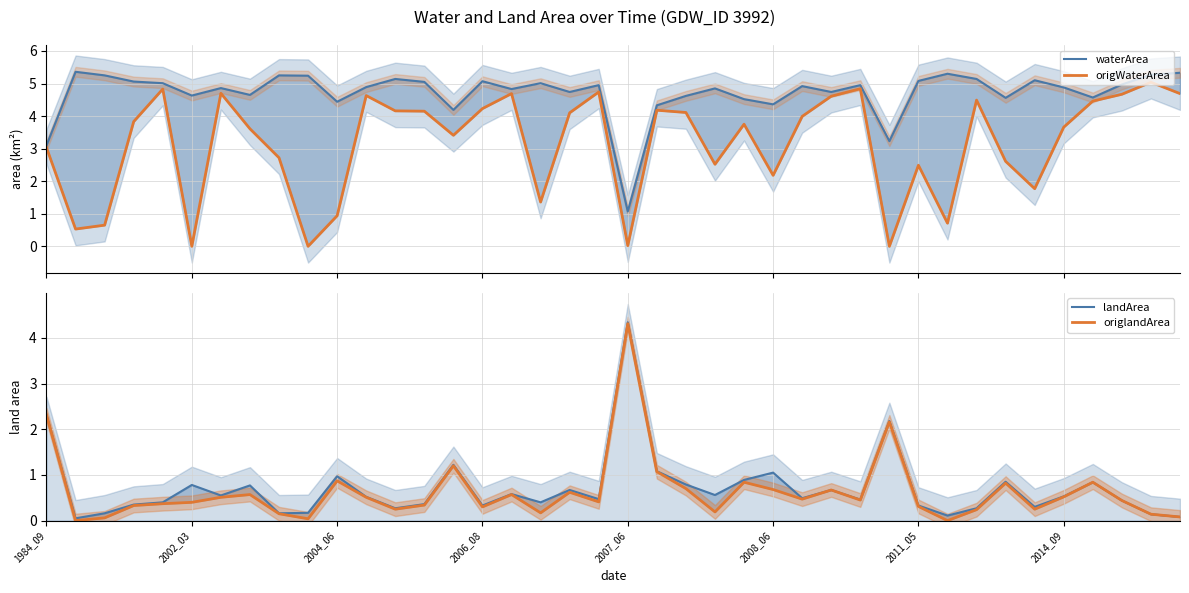

The value of landArea at 26 is 0.5. True or false?

True